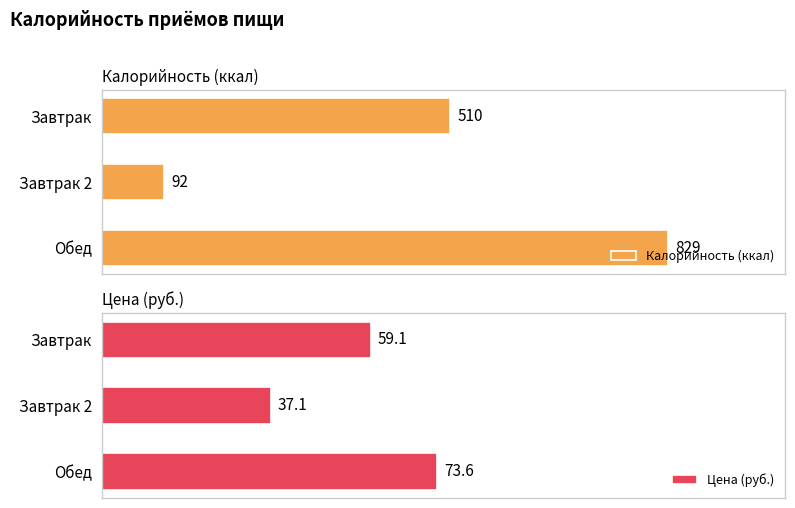

Where is Калорийность (ккал) nearest to the value 460?

Завтрак